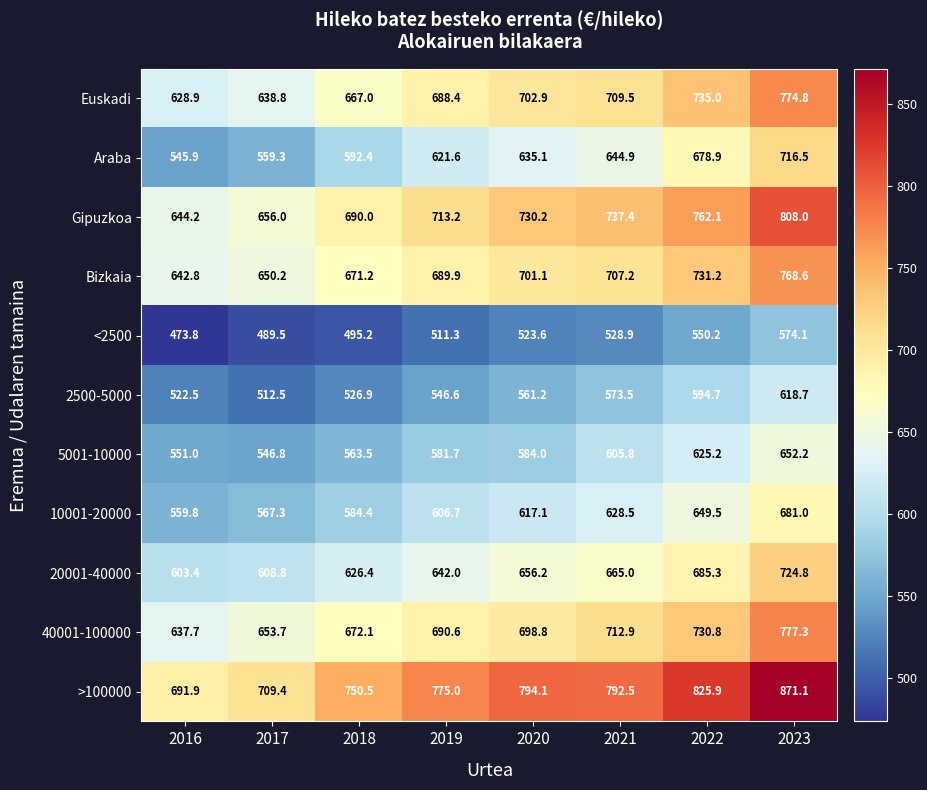

At which category is the sum across all series the highest?

2023